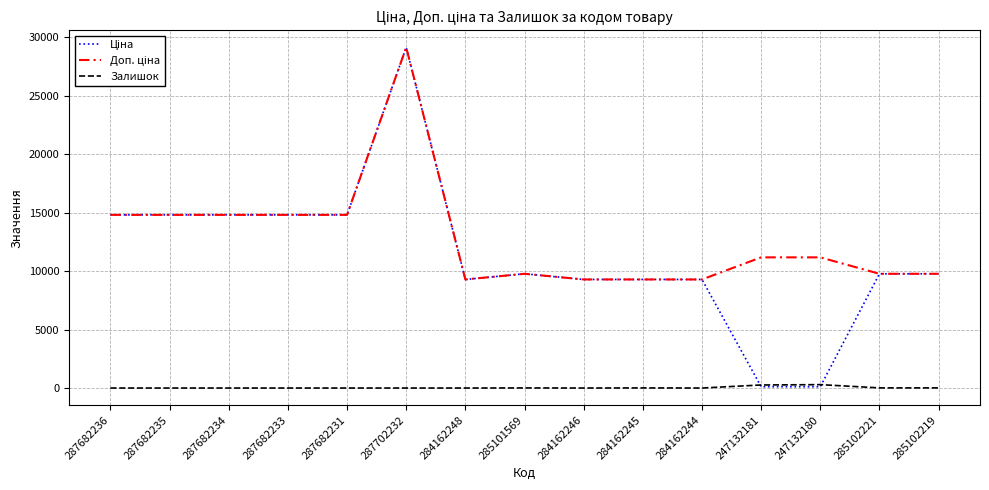

What is the difference between the maximum and minimum values in the Залишок series?

290.0